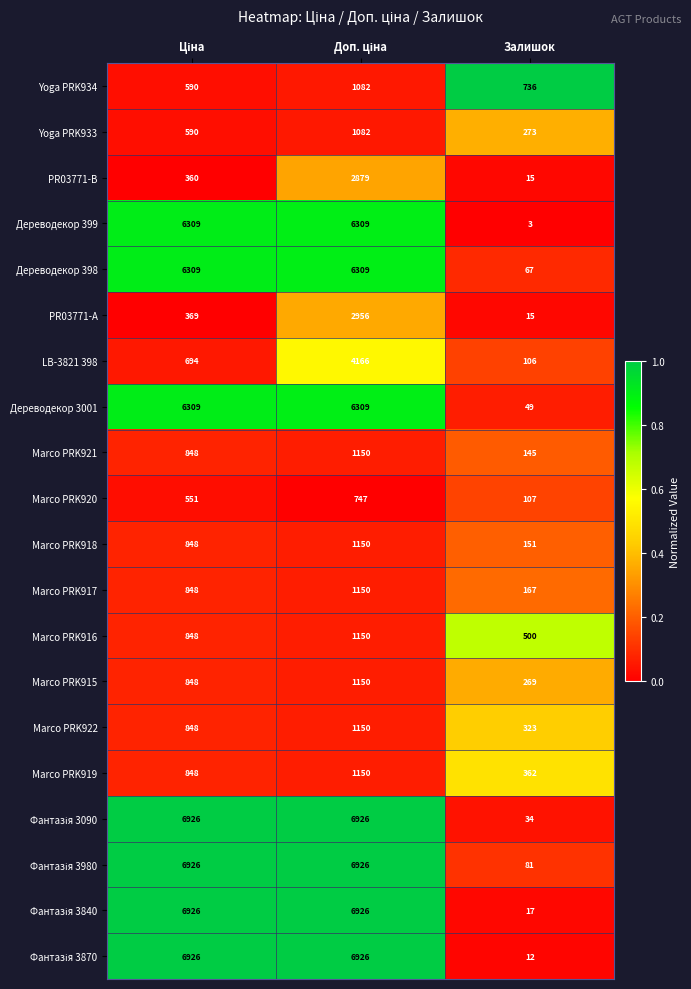

What is the average value of the Marco PRK918 series?

716